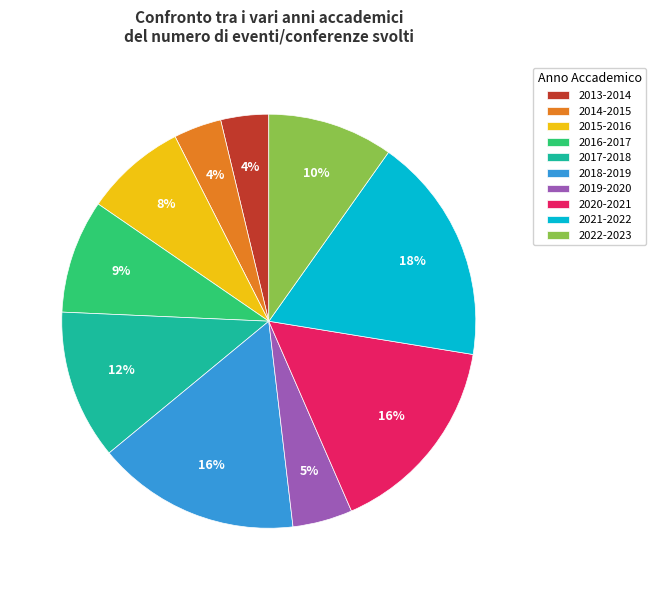

Which slice is the largest?

2021-2022